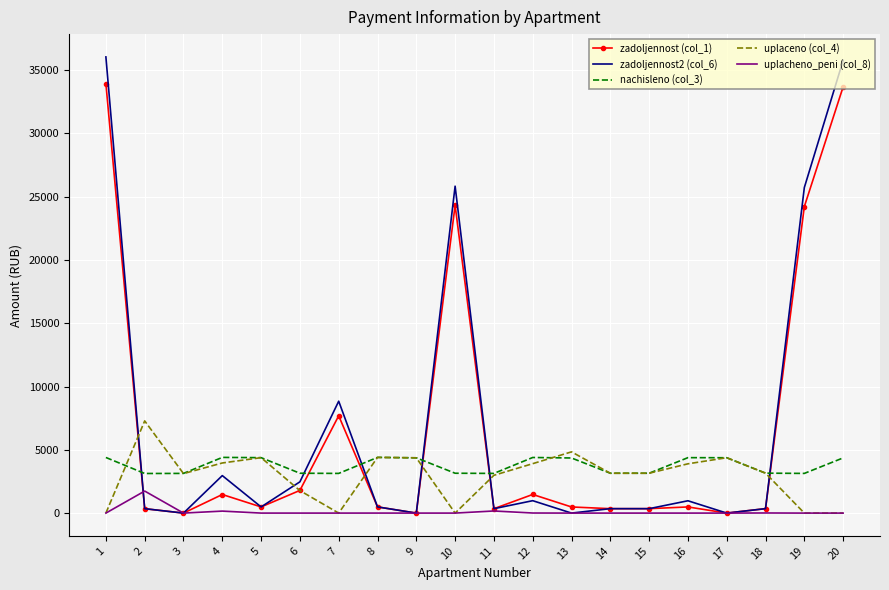

What is the average value of the zadoljennost2 (col_6) series?

7116.8